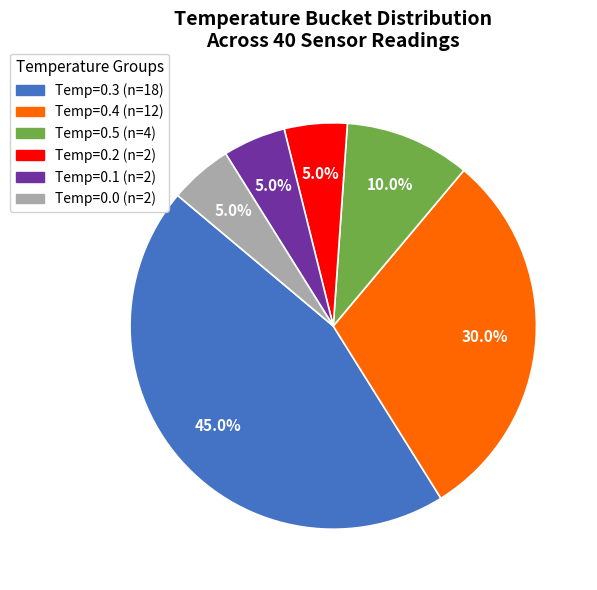

Is there any slice that represents more than half of the pie?

No